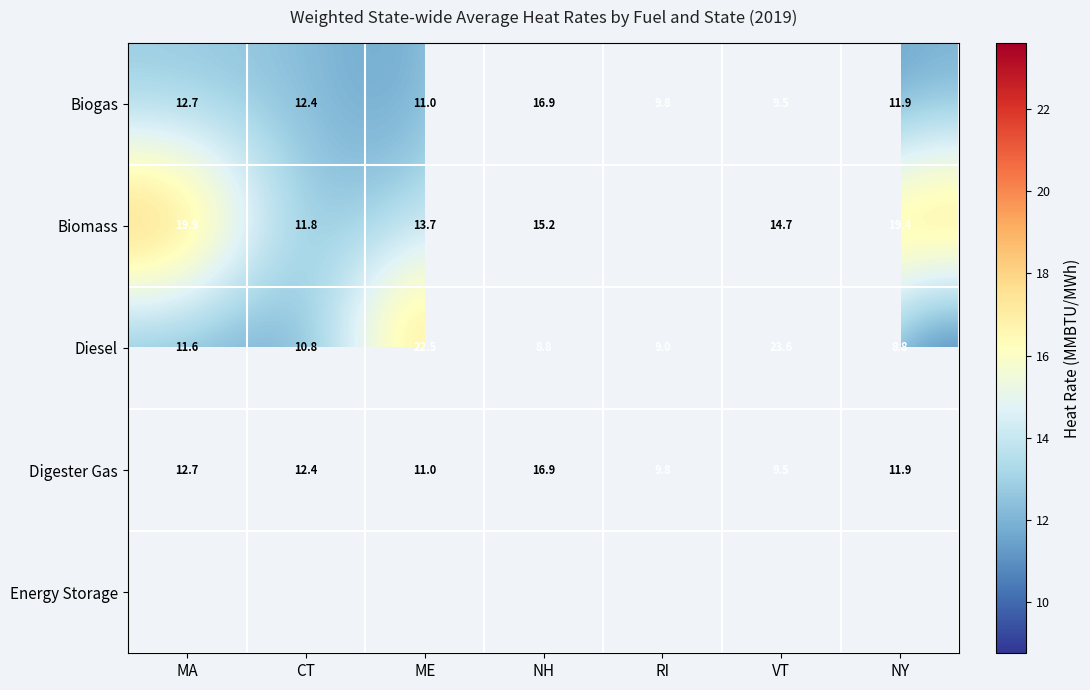

What is the minimum value for Biogas?

9.5